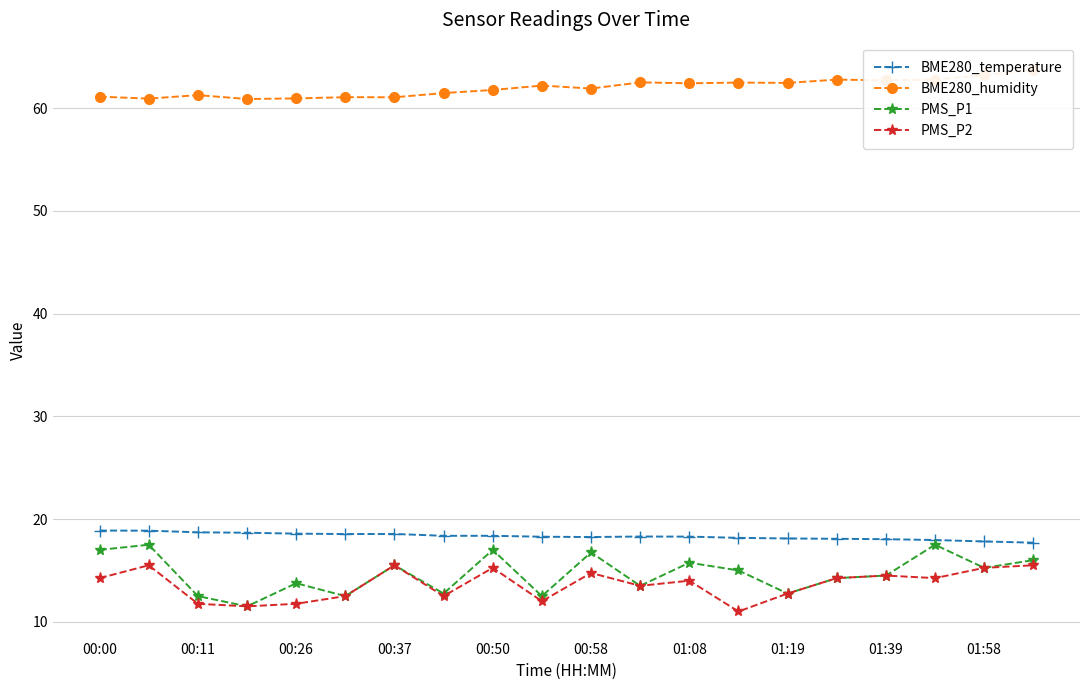

What is the total value across all series at 00:00?

111.3